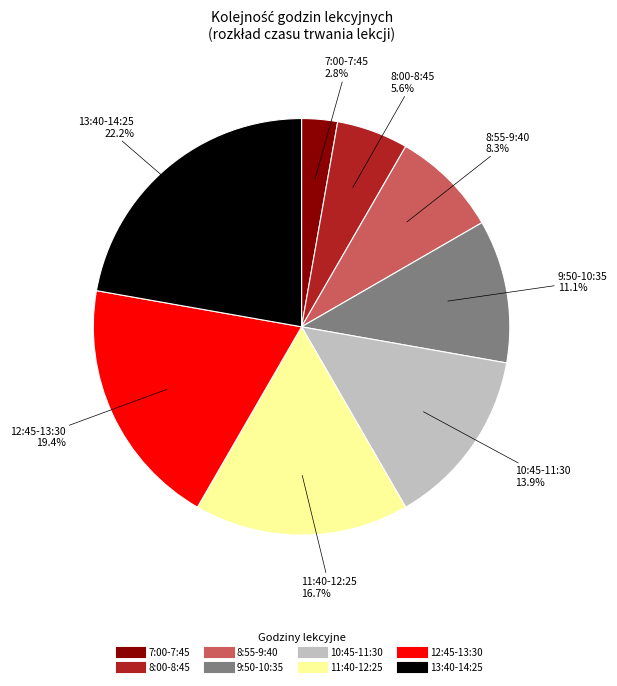

Rank the categories by value from highest to lowest.

13:40-14:25, 12:45-13:30, 11:40-12:25, 10:45-11:30, 9:50-10:35, 8:55-9:40, 8:00-8:45, 7:00-7:45